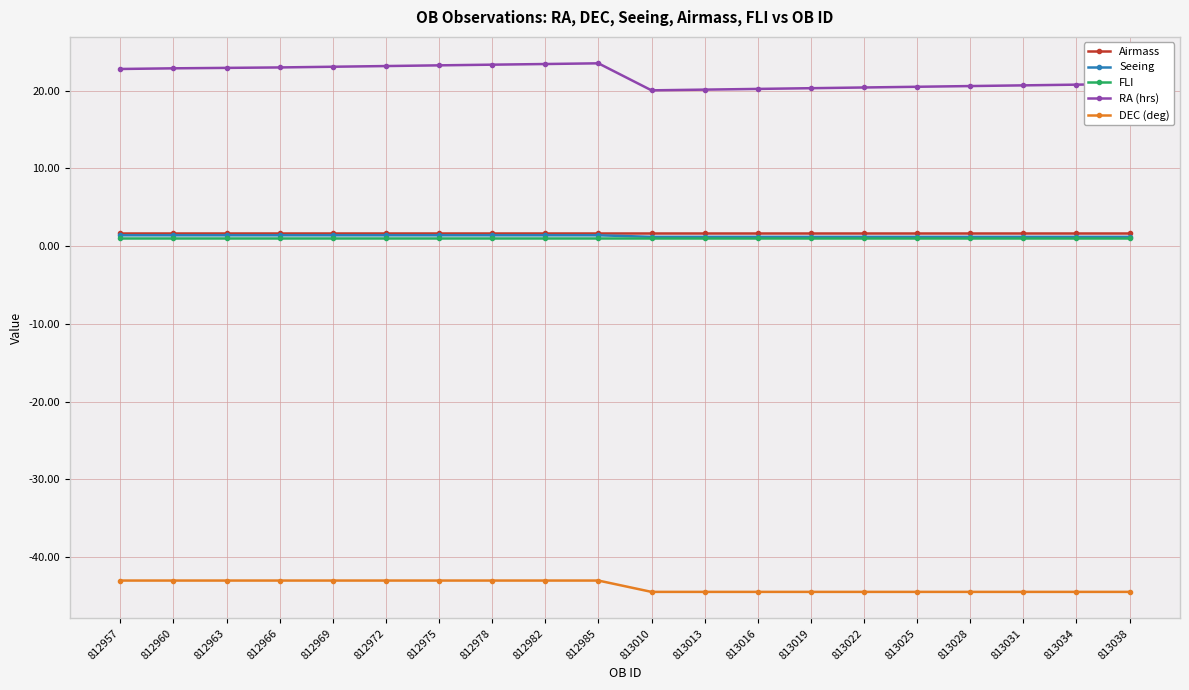

What is the greatest value displayed?

23.5